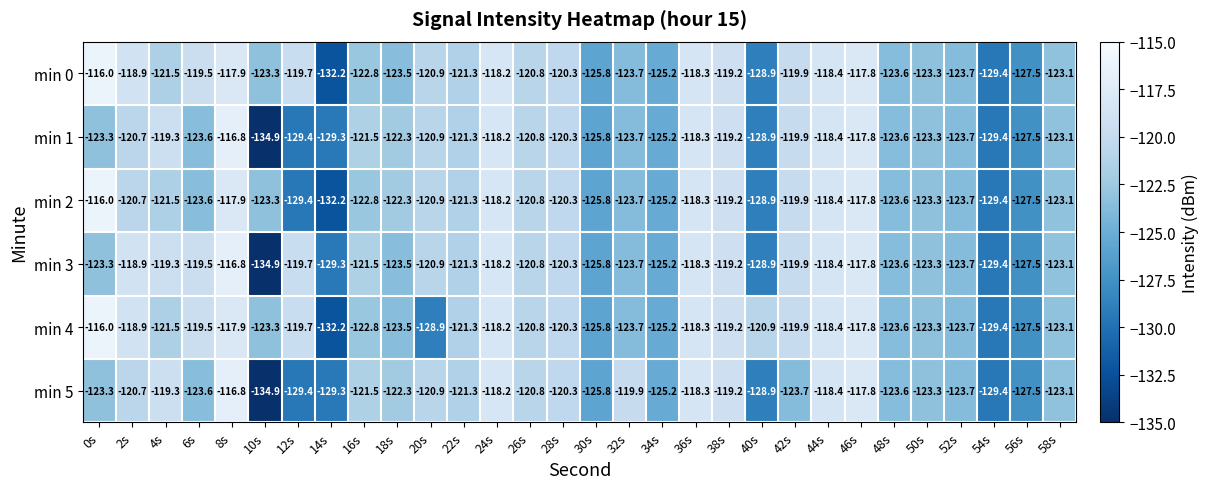

What is the difference between the highest and lowest values at 0s?

7.3